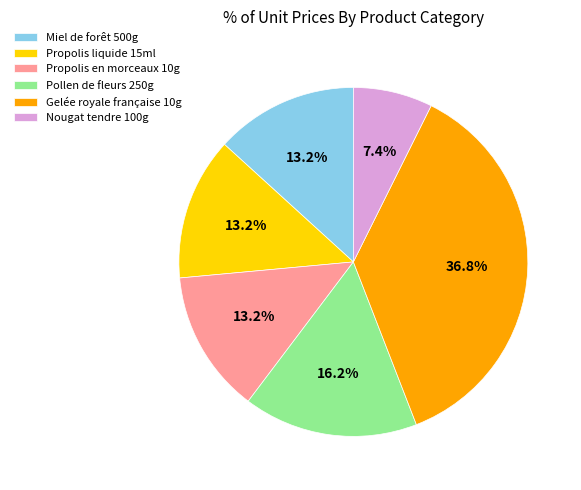

What is the largest slice in the pie chart?

Gelée royale française 10g